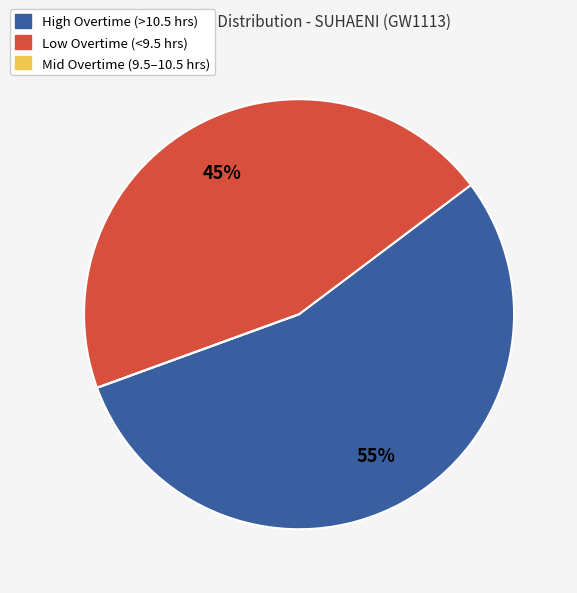

To the nearest percent, what portion does High Overtime (>10.5 hrs) represent?

55%